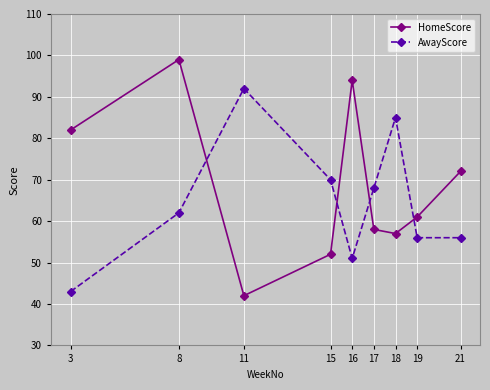

What is the value of the AwayScore point at the 7th from the left?

85